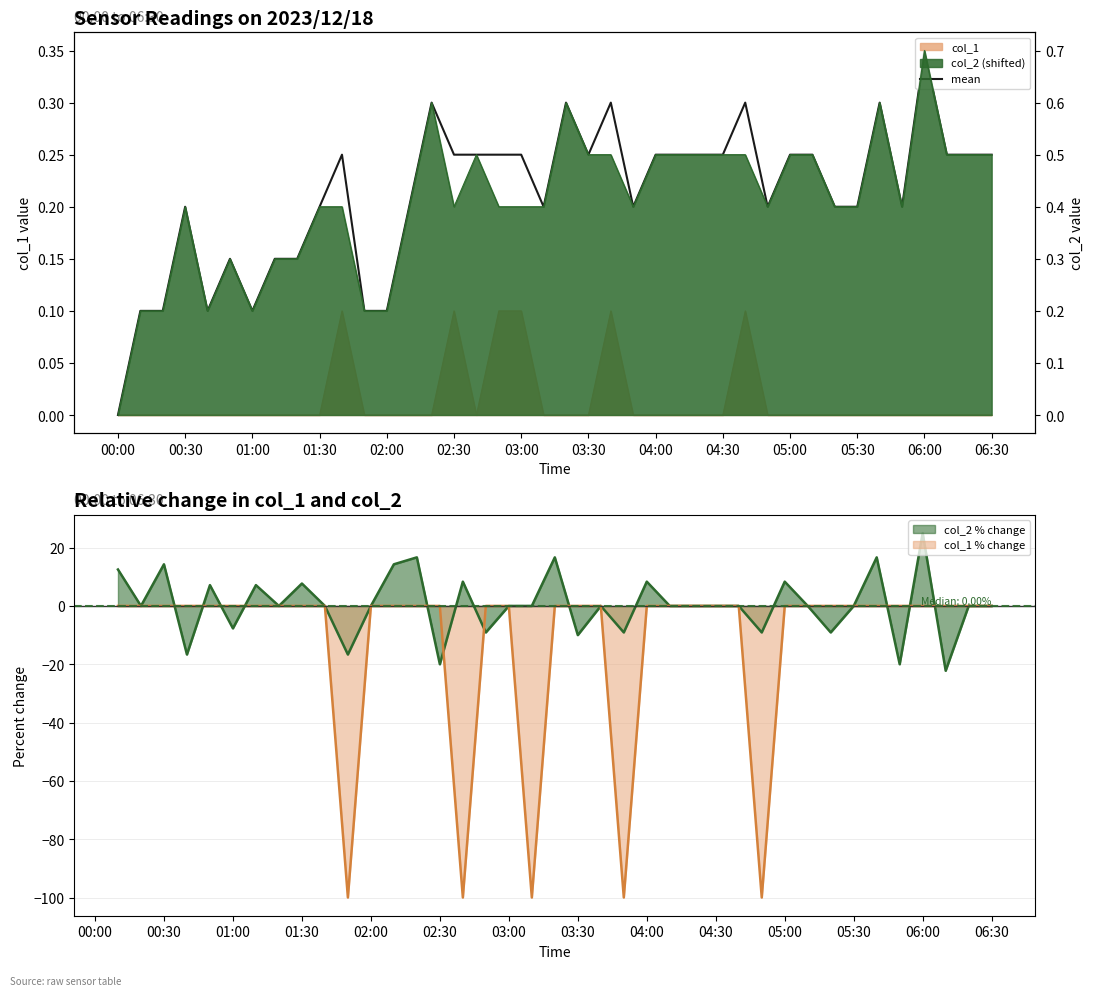

Which category has the lowest value across all series?

00:00